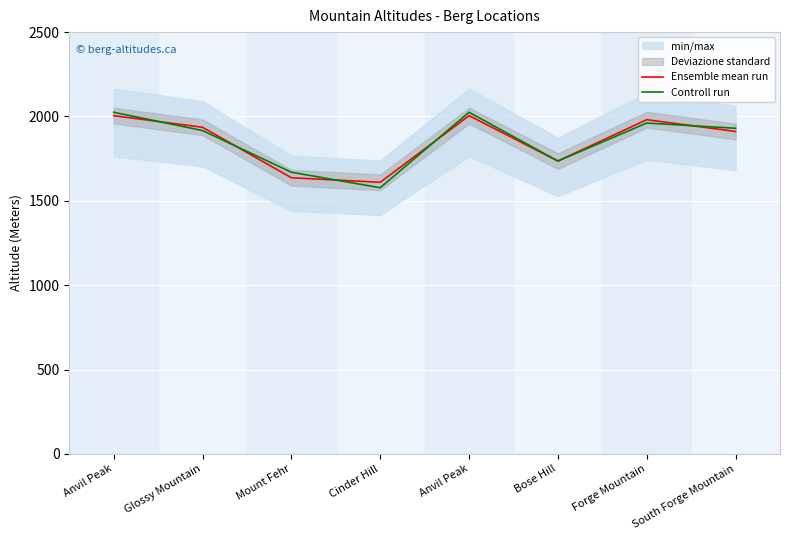

Which series has the largest total across all categories?

Controll run